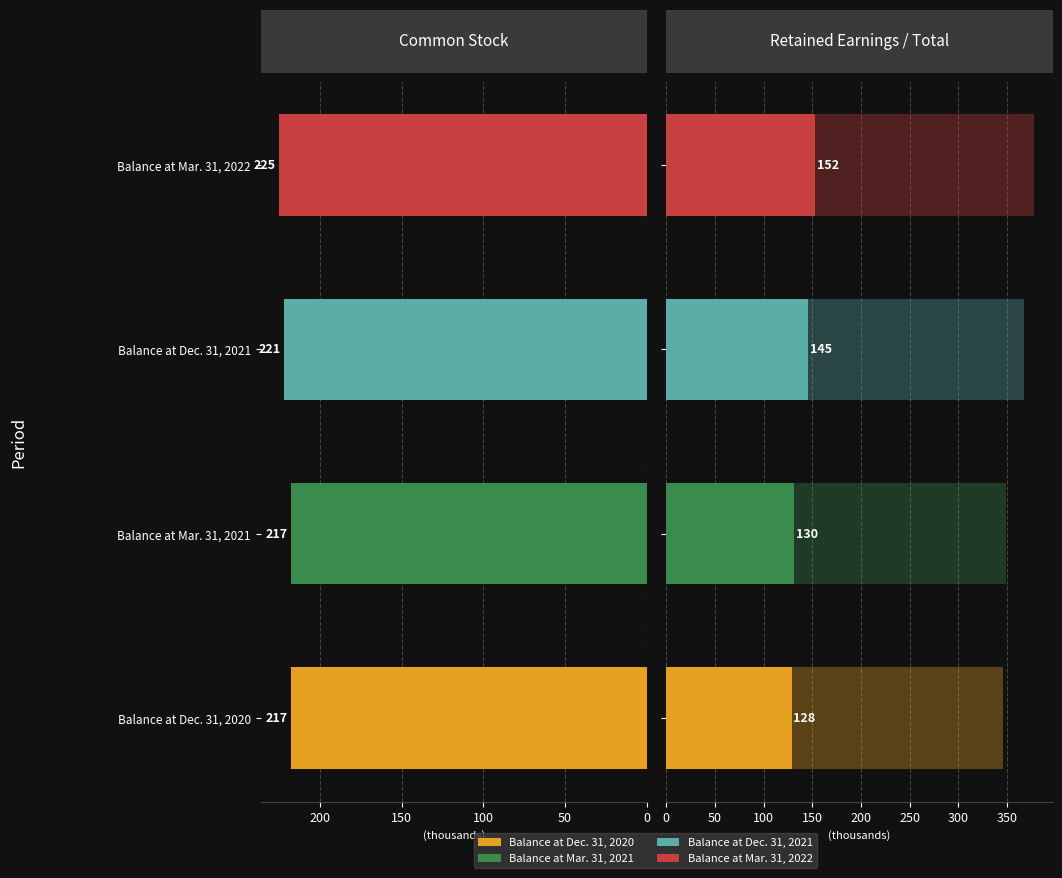

The Common Stock [Member] series shows 217.5 at Balance at Dec. 31, 2020. True or false?

True